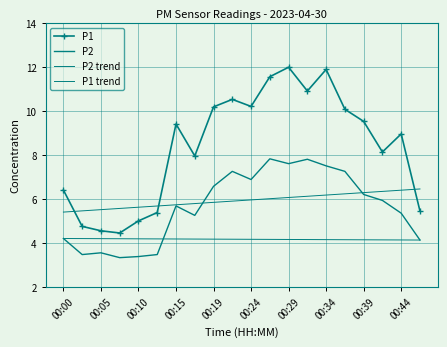

What is the lowest value of the P2 trend series?

4.1